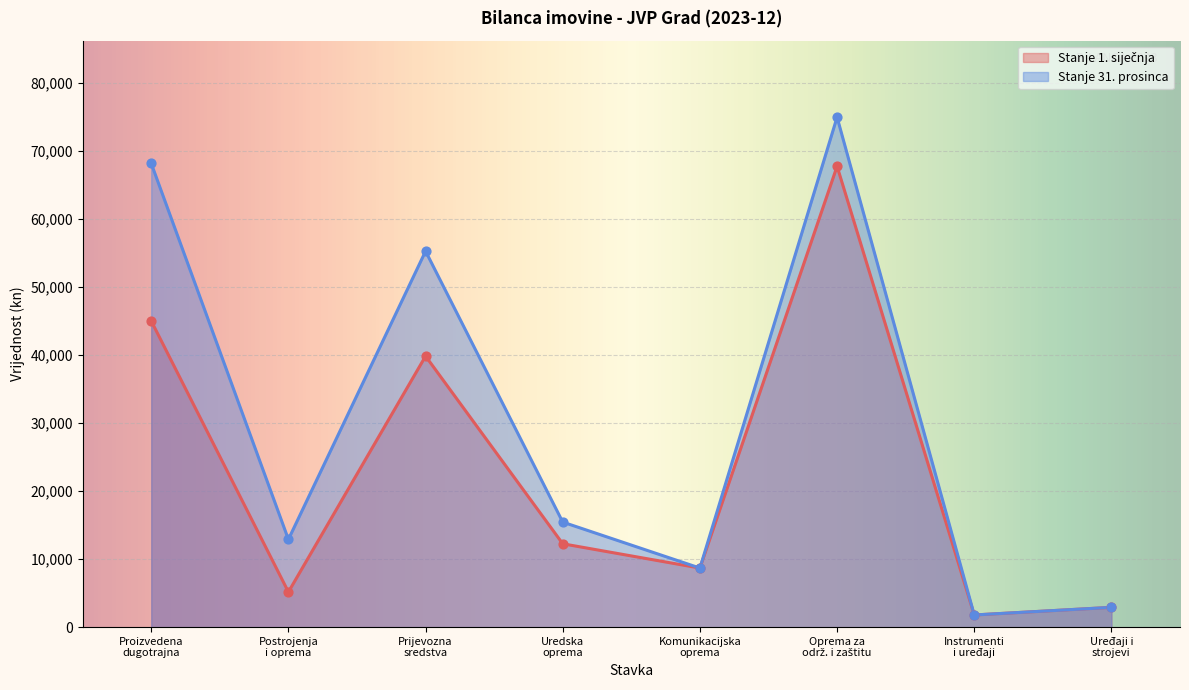

Which series has the largest total across all categories?

Stanje 31. prosinca